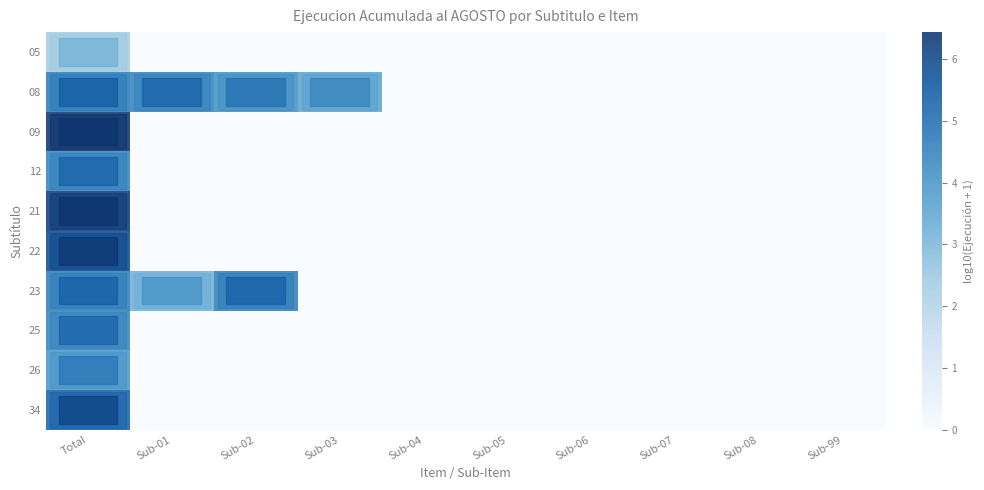

Between Total and Sub-07, which is larger?

Total